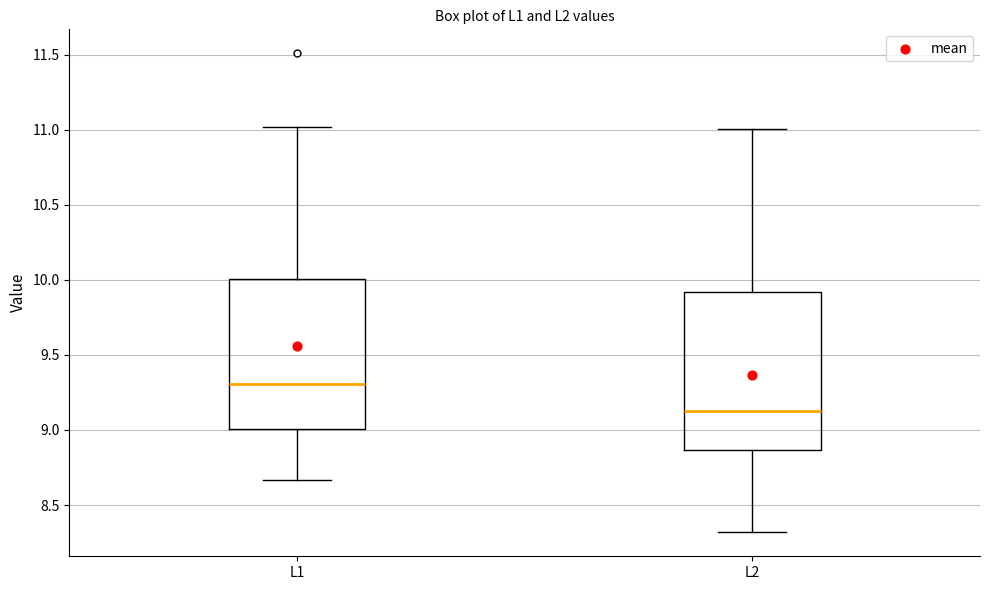

Reading left to right, read every box against the y-axis: the position of its median line, the range the box covers, and the ends of its whiskers. The values are not printed on the chart, so give them approximately, as read against the axis.

L1: median 9.30, box 9.00 to 10.00, whiskers 8.65 to 11.00
L2: median 9.15, box 8.85 to 9.90, whiskers 8.30 to 11.00